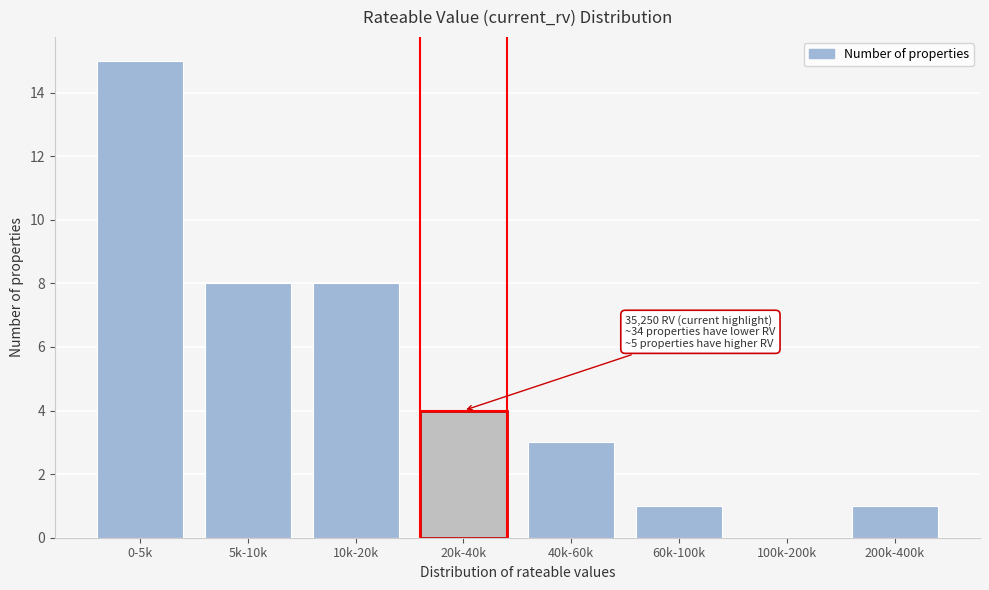

Reading right to left, extract all data points from this chart.

200k-400k=1	100k-200k=0	60k-100k=1	40k-60k=3	20k-40k=4	10k-20k=8	5k-10k=8	0-5k=15